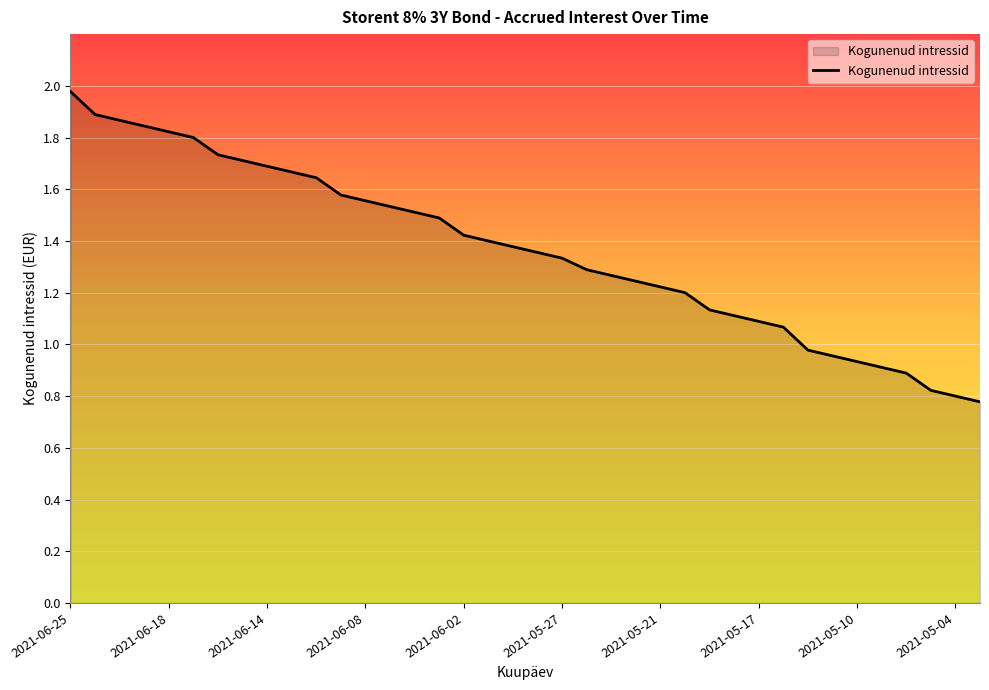

Which label corresponds to the largest value in the chart?

2021-06-25